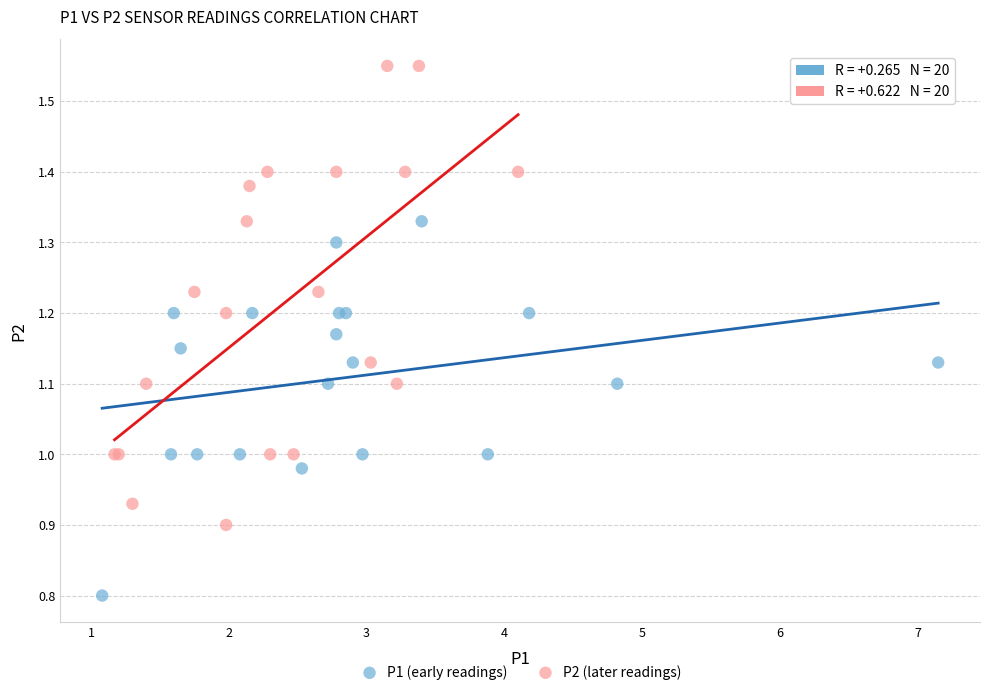

Which series reaches the maximum Y coordinate?

P2 (later readings)